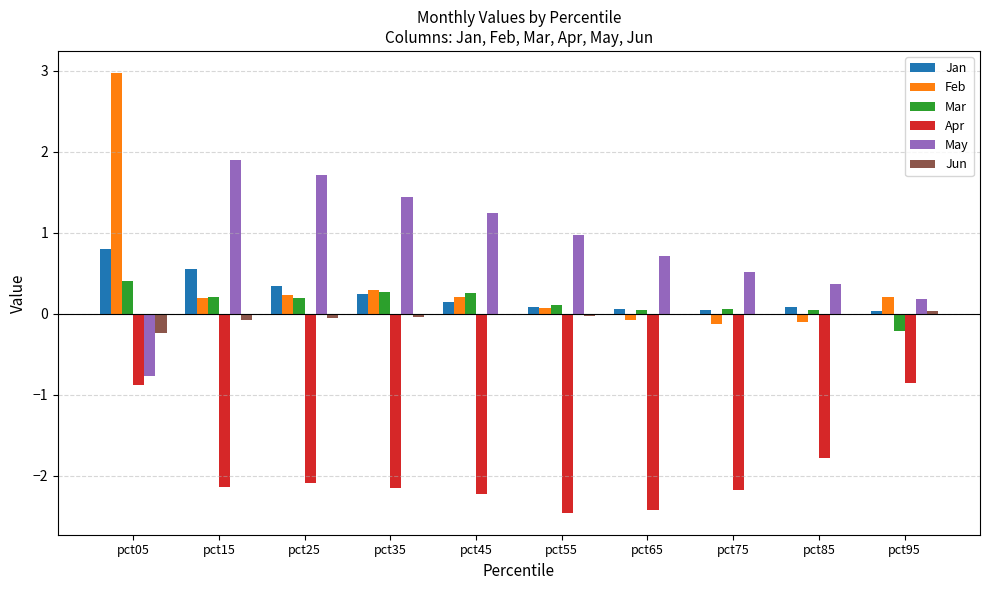

What is the sum of all Jan values?

2.4